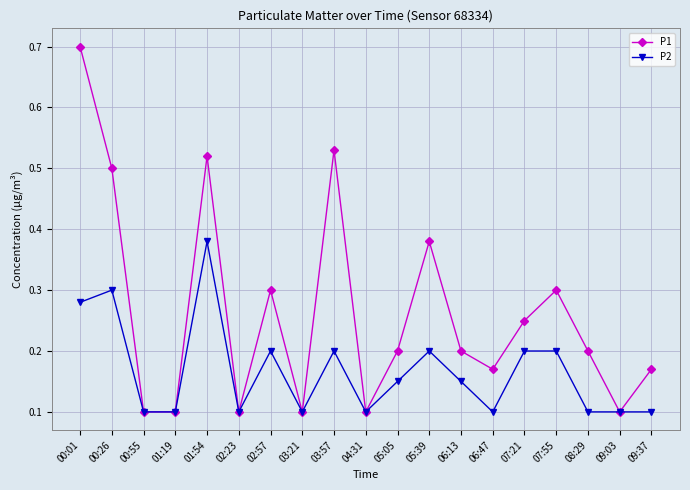

Which category has the highest value in the P2 series?

01:54